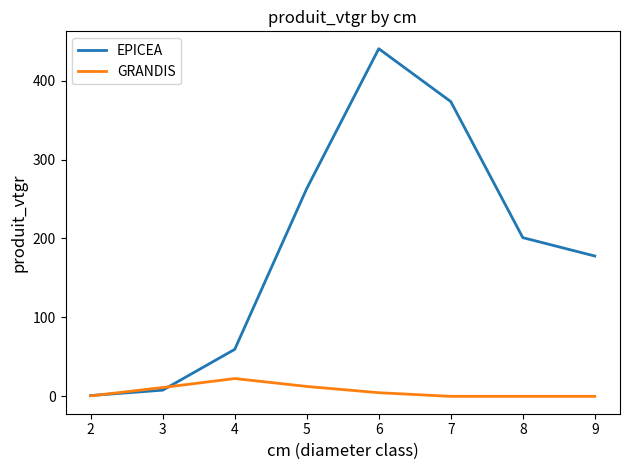

What value does the GRANDIS series have at 2?

0.6